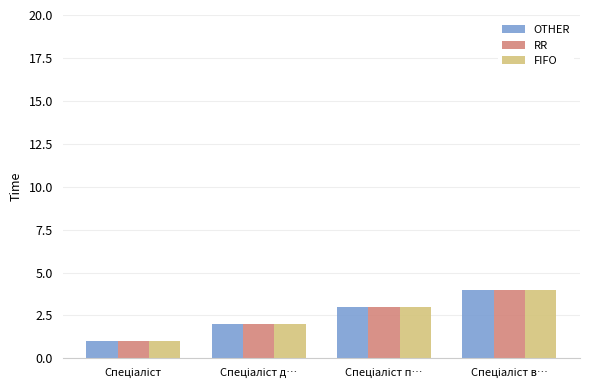

What is the highest value of the RR series?

4